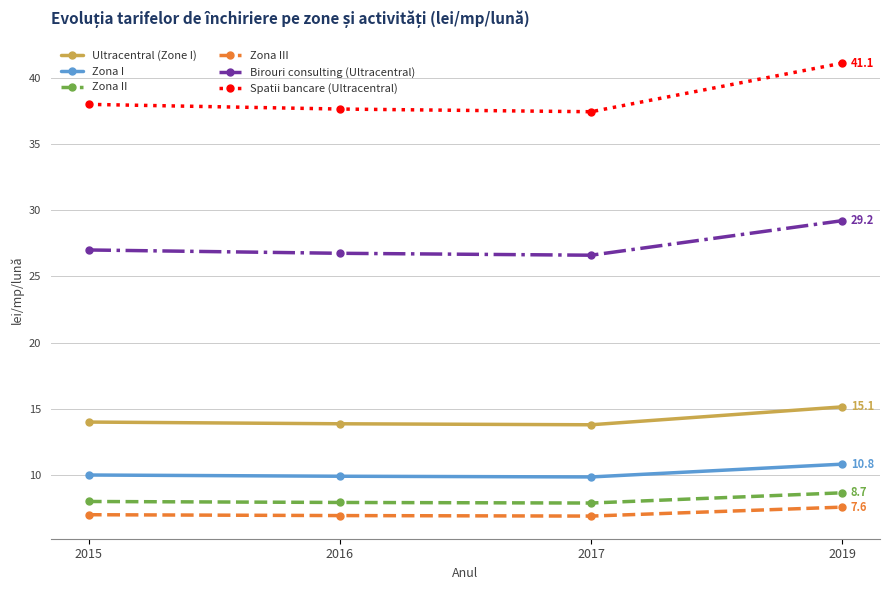

Does the chart have visible grid lines?

Yes